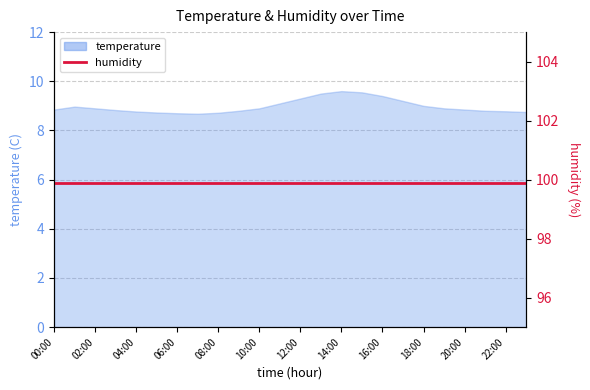

True or false: the data shows 12.1 at 09:00.

False